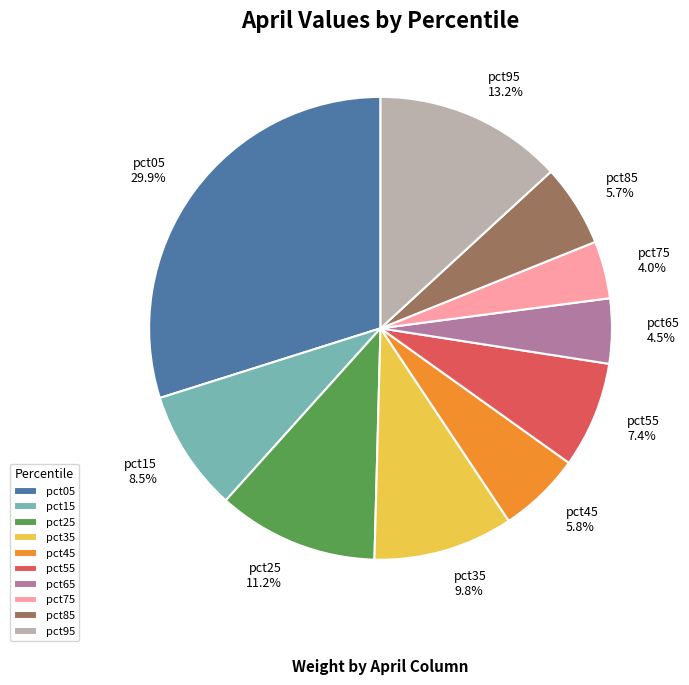

Count the number of slices in the pie.

10